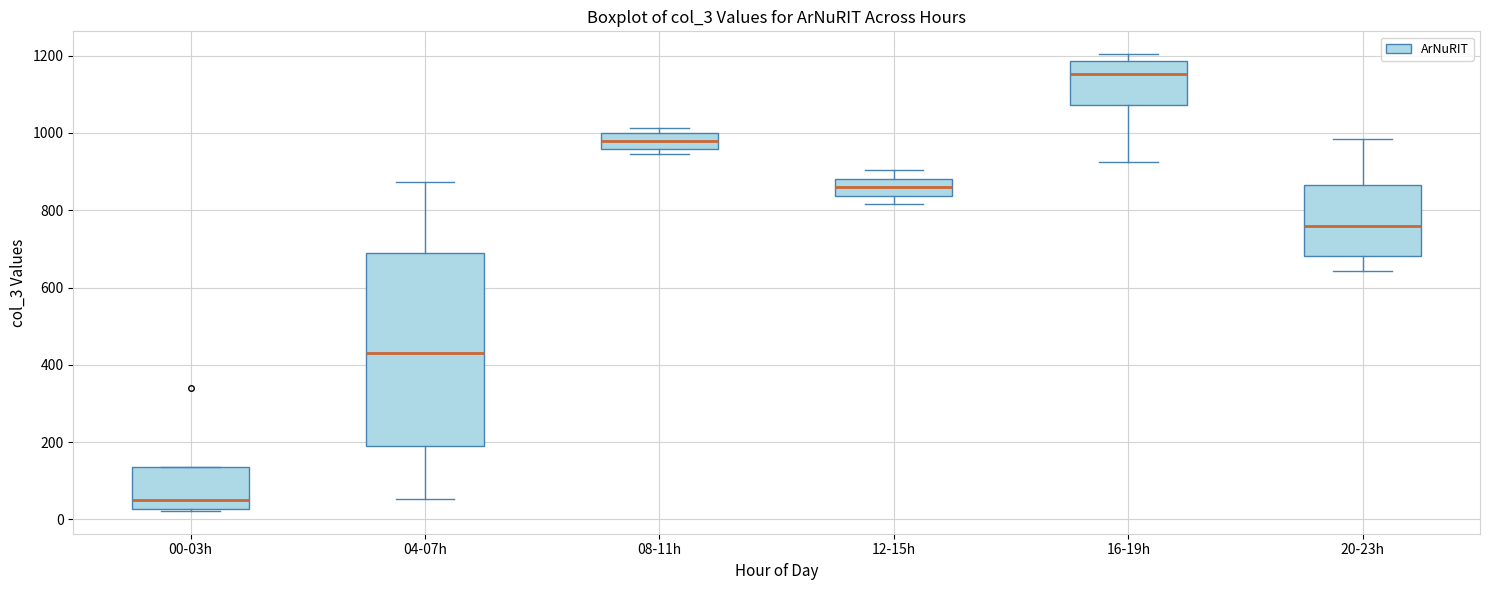

Where is the lower edge of the box for 00-03h on the y-axis? The values are not printed on the chart, so give them approximately, as read against the axis.

20